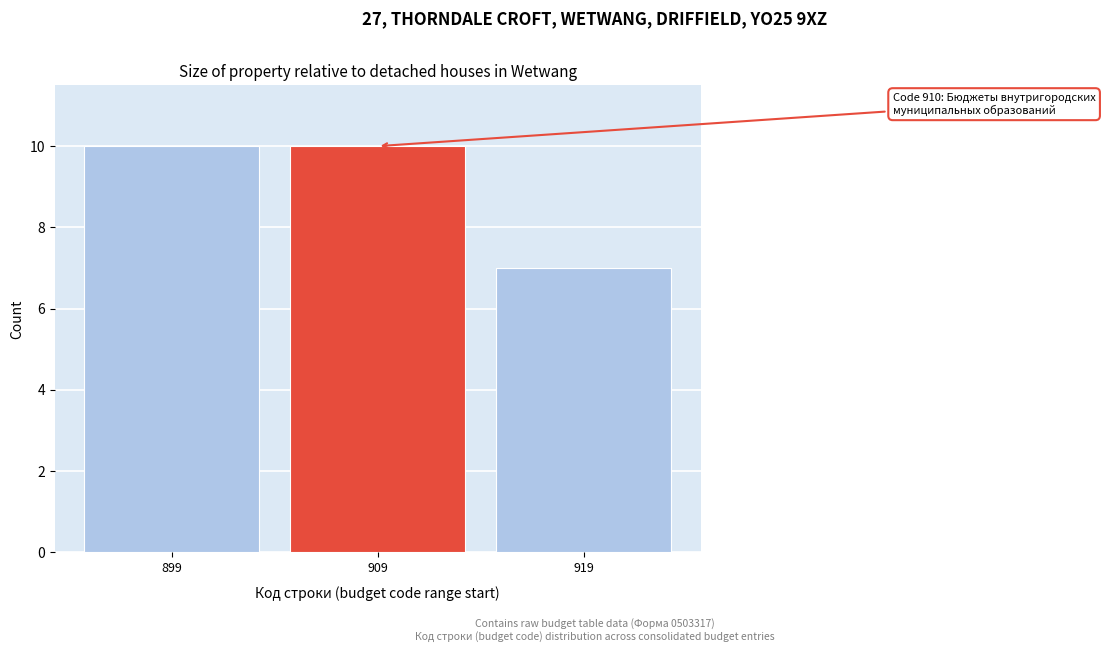

Reading left to right, extract all data points from this chart.

10	10	7